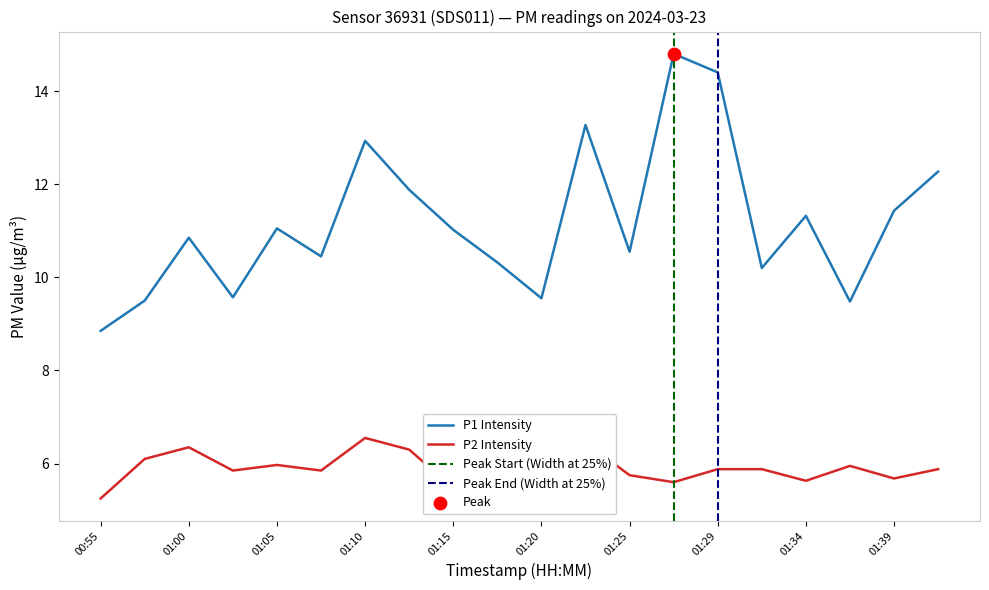

At how many categories does at least one series exceed 8?

20